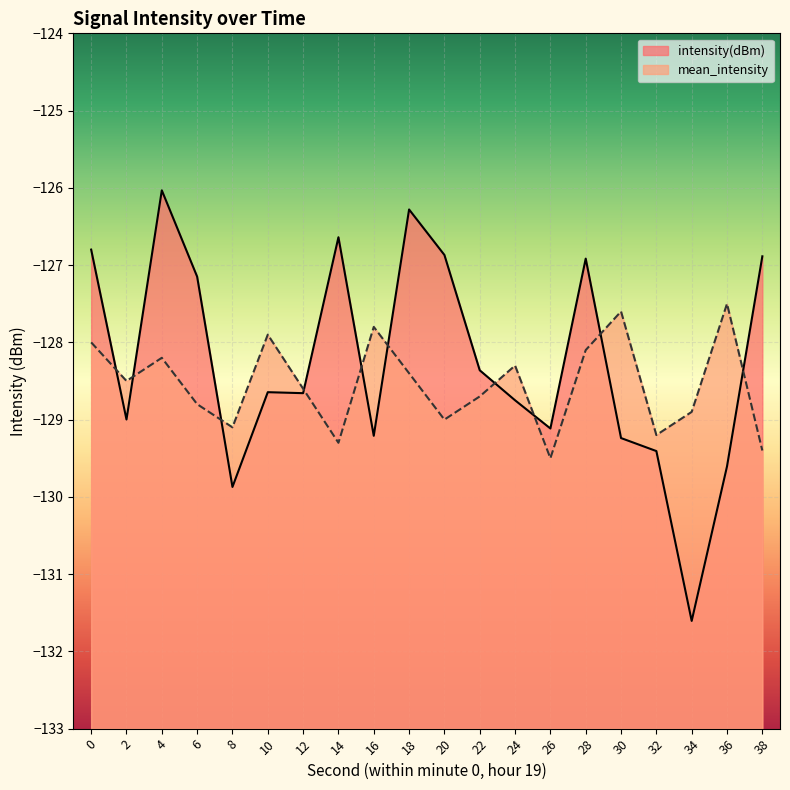

At which category does intensity(dBm) reach its first local peak?

4